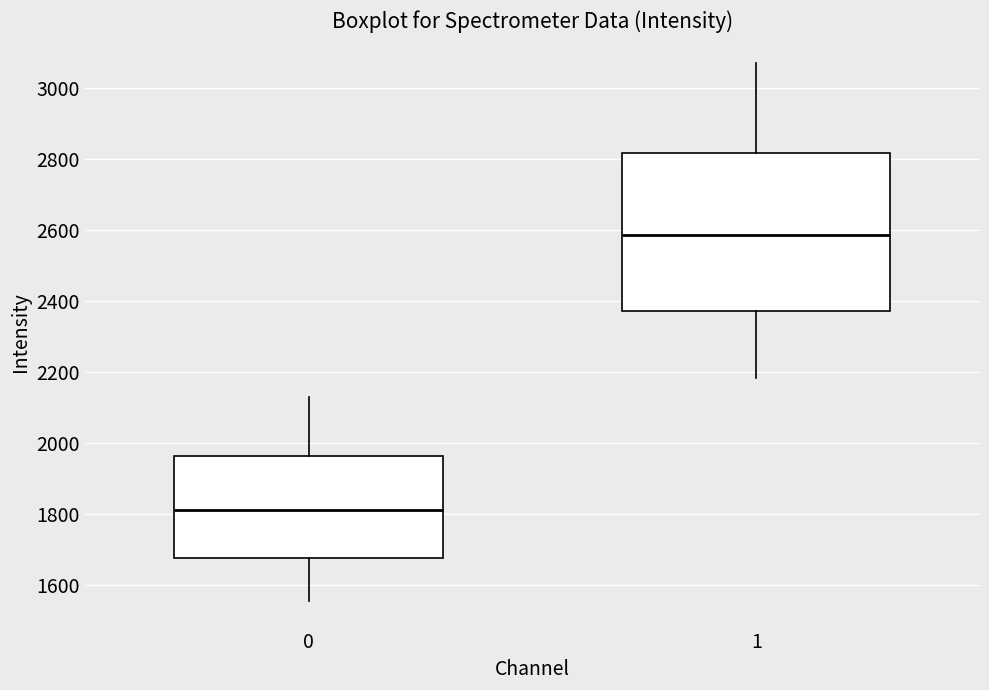

Reading left to right, transcribe this box plot: for each box, give where its median line is, the range the box spans, and where its two whiskers end, as read against the y-axis. The values are not printed on the chart, so give them approximately, as read against the axis.

0: median 1820, box 1680 to 1960, whiskers 1560 to 2140
1: median 2580, box 2380 to 2820, whiskers 2180 to 3080